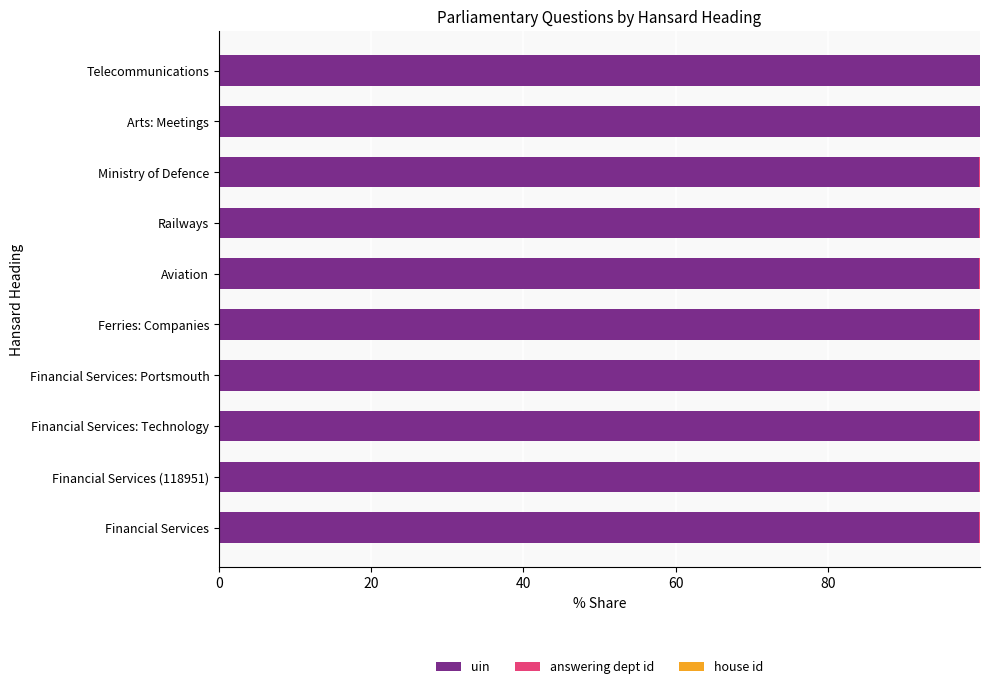

The uin series shows 57.5 at Financial Services: Technology. True or false?

False